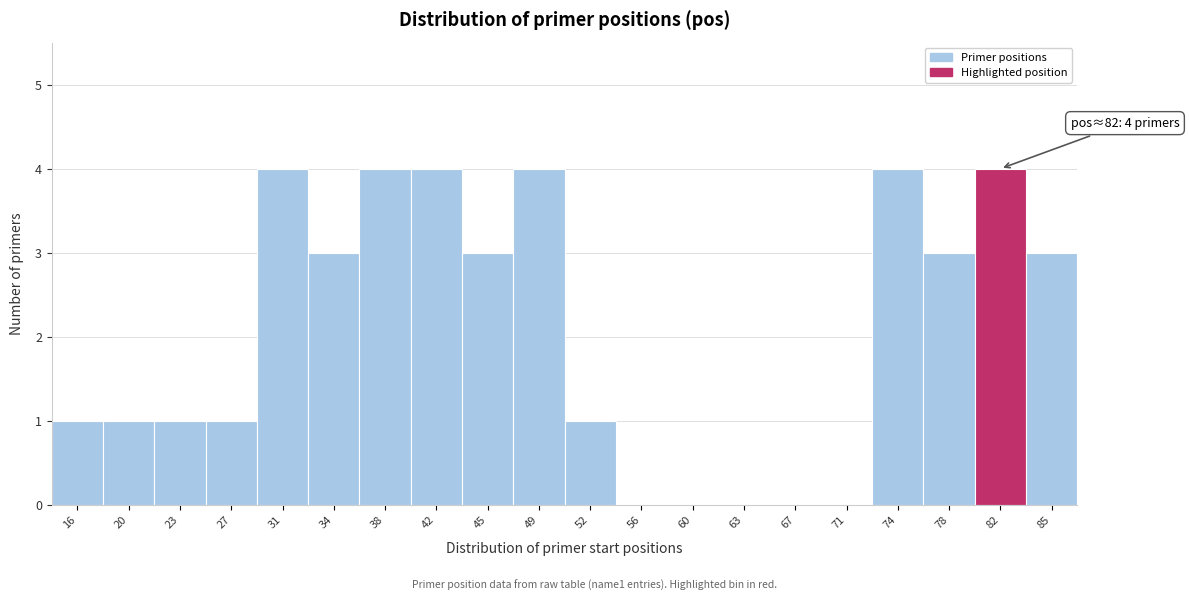

Reading left to right, what are all the values shown in this chart?

16=1	20=1	23=1	27=1	31=4	34=3	38=4	42=4	45=3	49=4	52=1	56=0	60=0	63=0	67=0	71=0	74=4	78=3	82=4	85=3